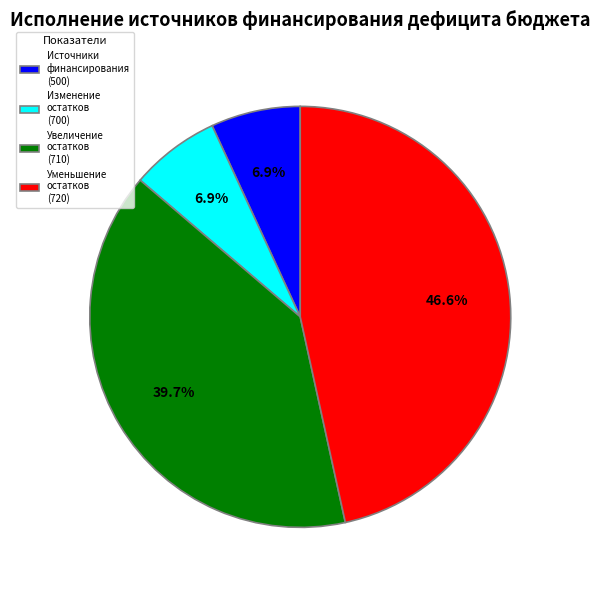

To the nearest percent, what is the difference between the largest and smallest slice percentages?

40%